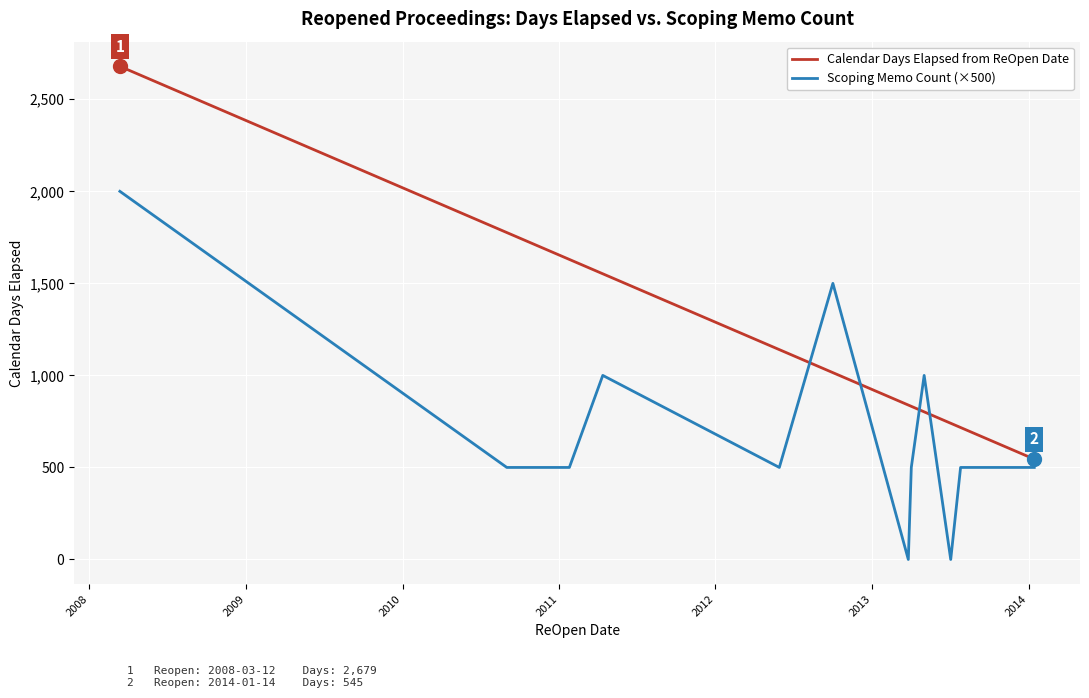

What are all the series names shown in the legend?

Calendar Days Elapsed from ReOpen Date, Scoping Memo Count (×500)